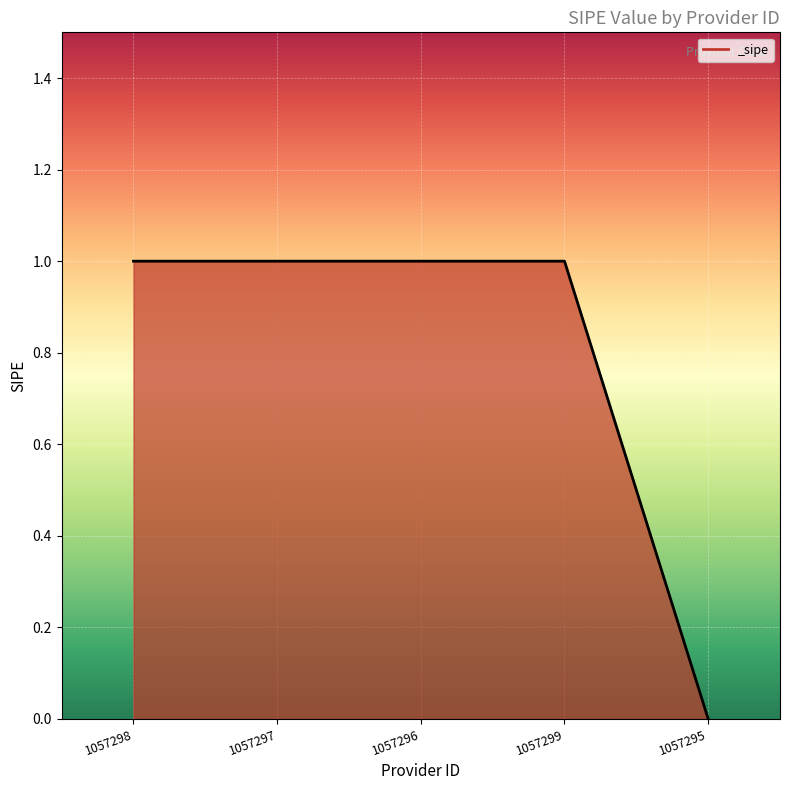

Reading left to right, transcribe all the data shown in this chart.

1057298=1	1057297=1	1057296=1	1057299=1	1057295=0